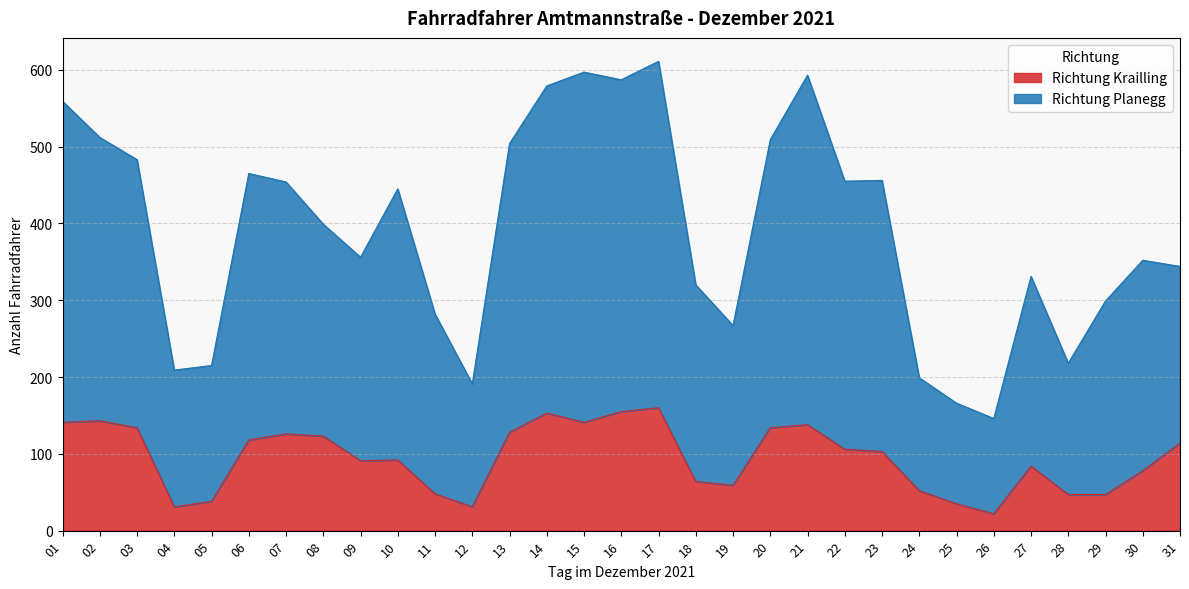

What are all the series names shown in the legend?

Richtung Krailling, Richtung Planegg